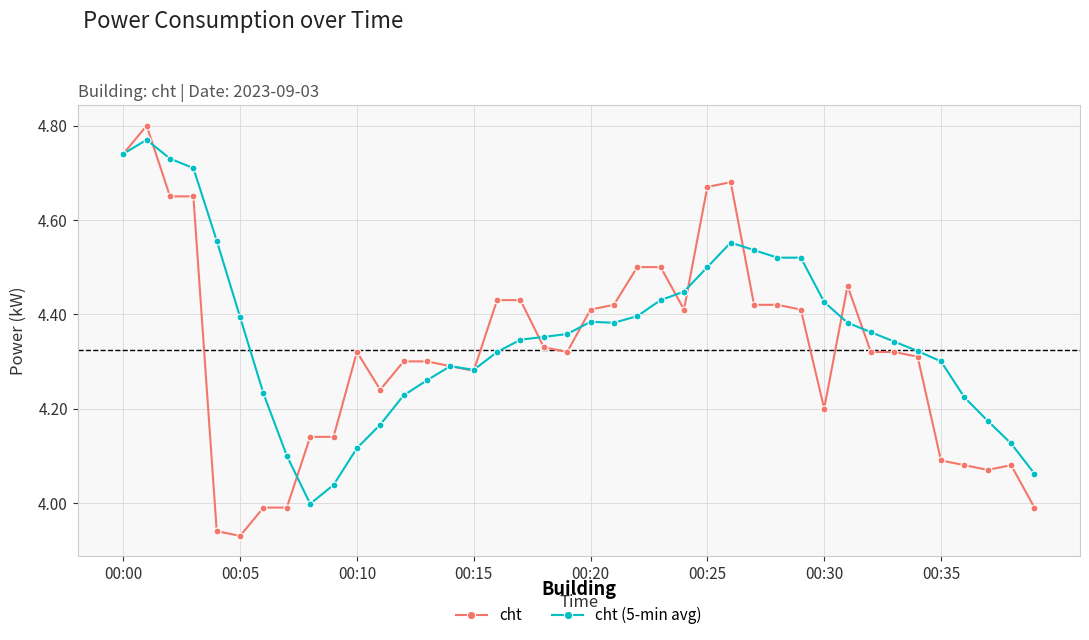

True or false: cht (5-min avg) has more than 1 points higher than both neighbors.

True